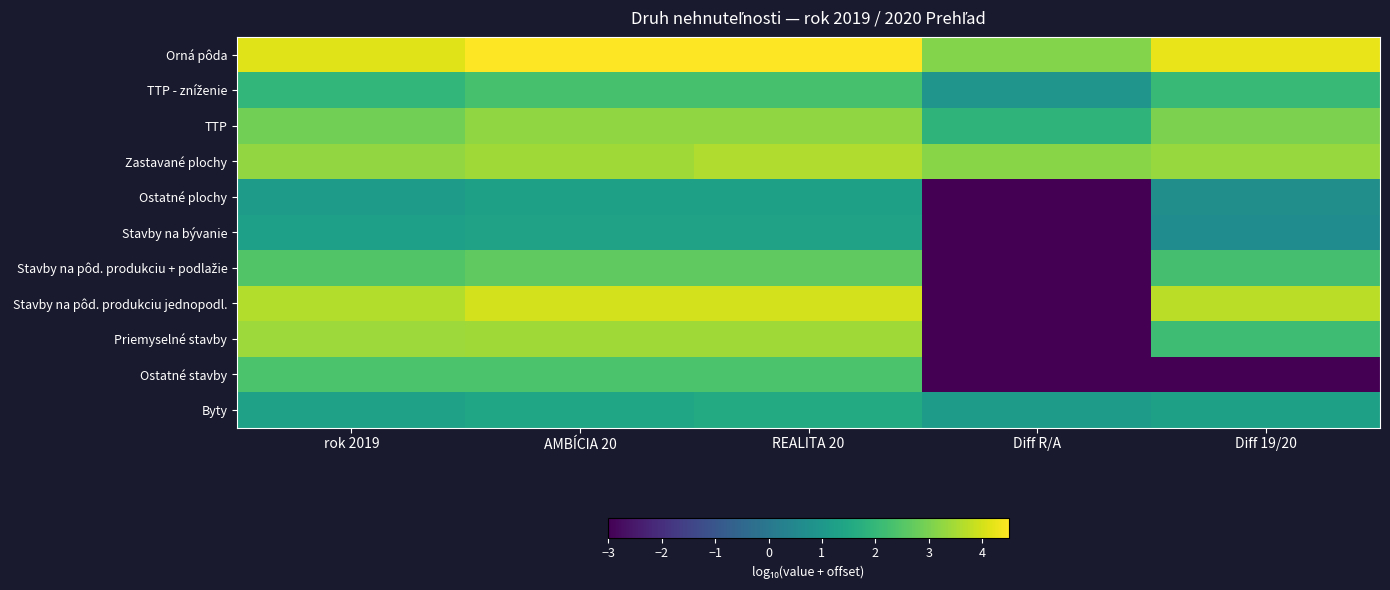

What is the spread (max minus min) of values at Diff 19/20?

7.2